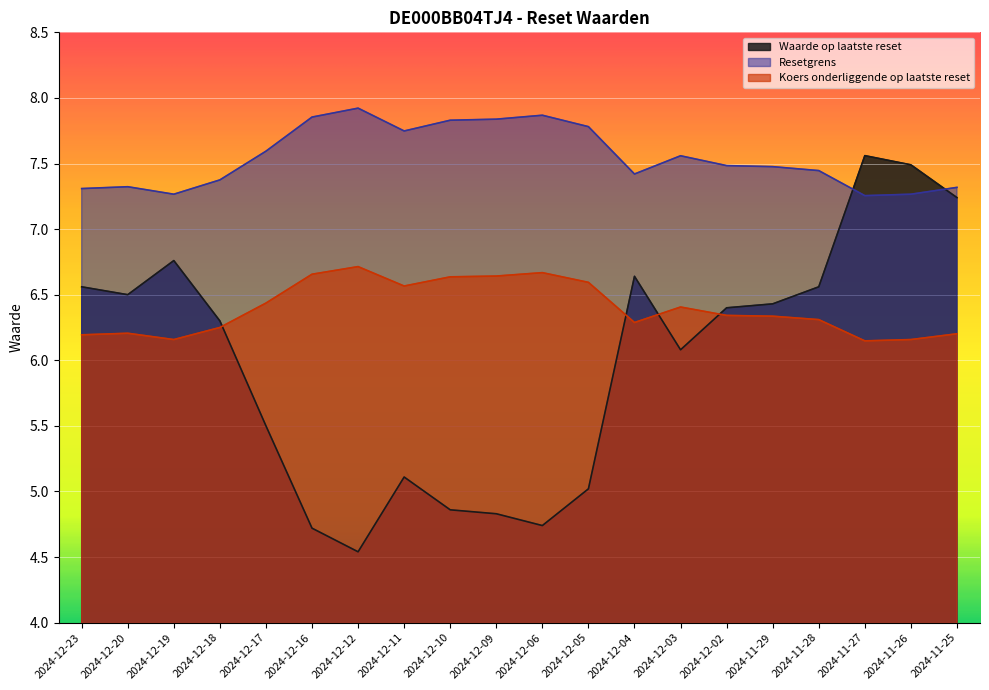

What is the label of the 6th point from the right?

2024-12-02